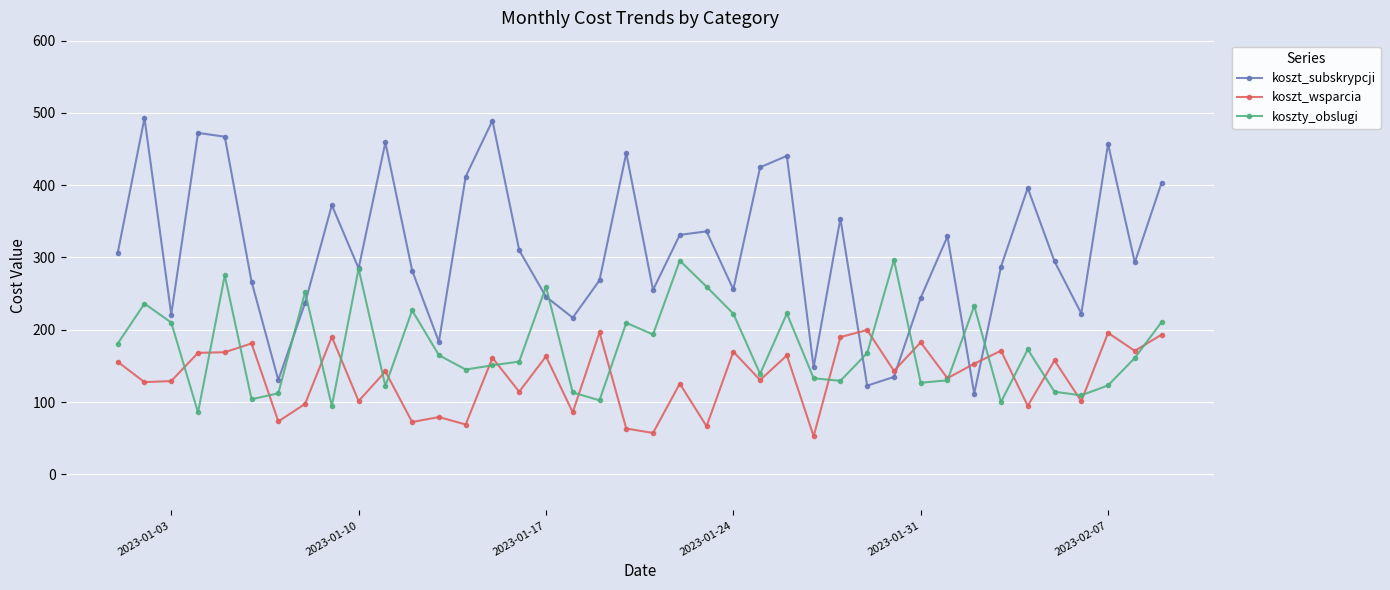

True or false: koszty_obslugi has more than 0 interior local peaks.

True